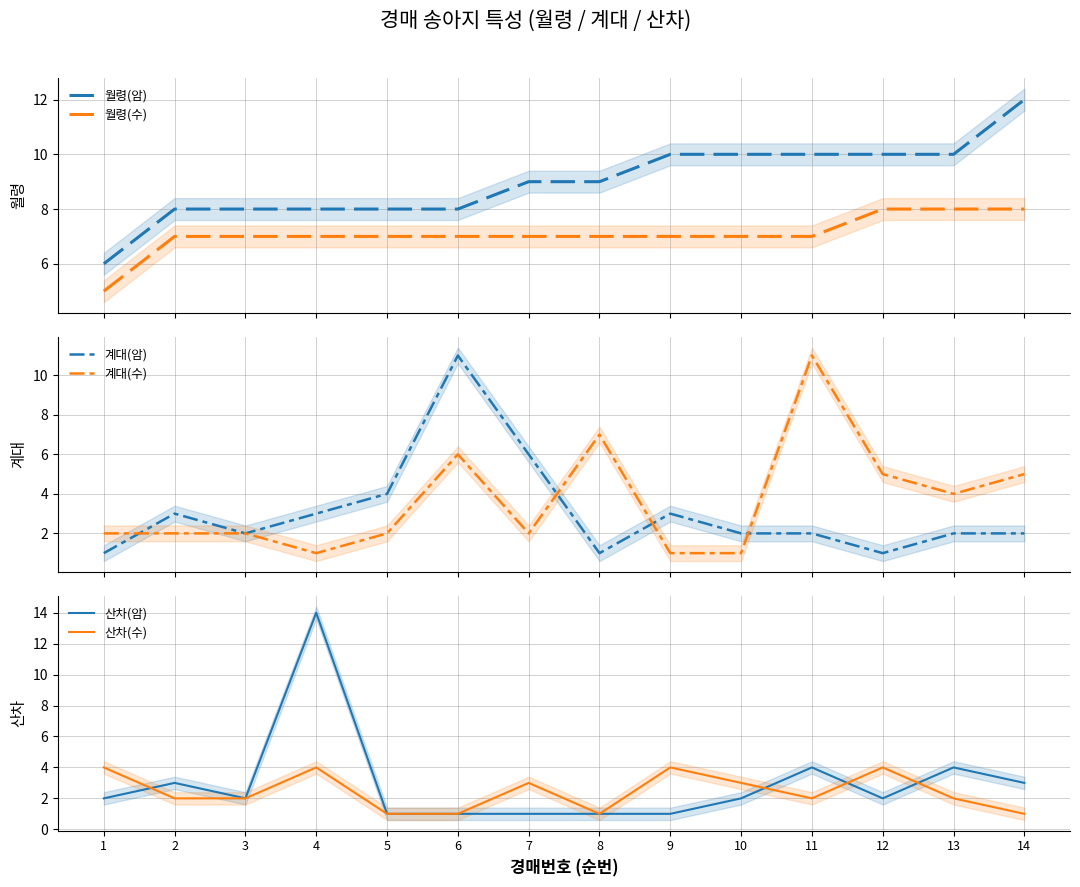

Which has a higher value, 10 or 3?

10